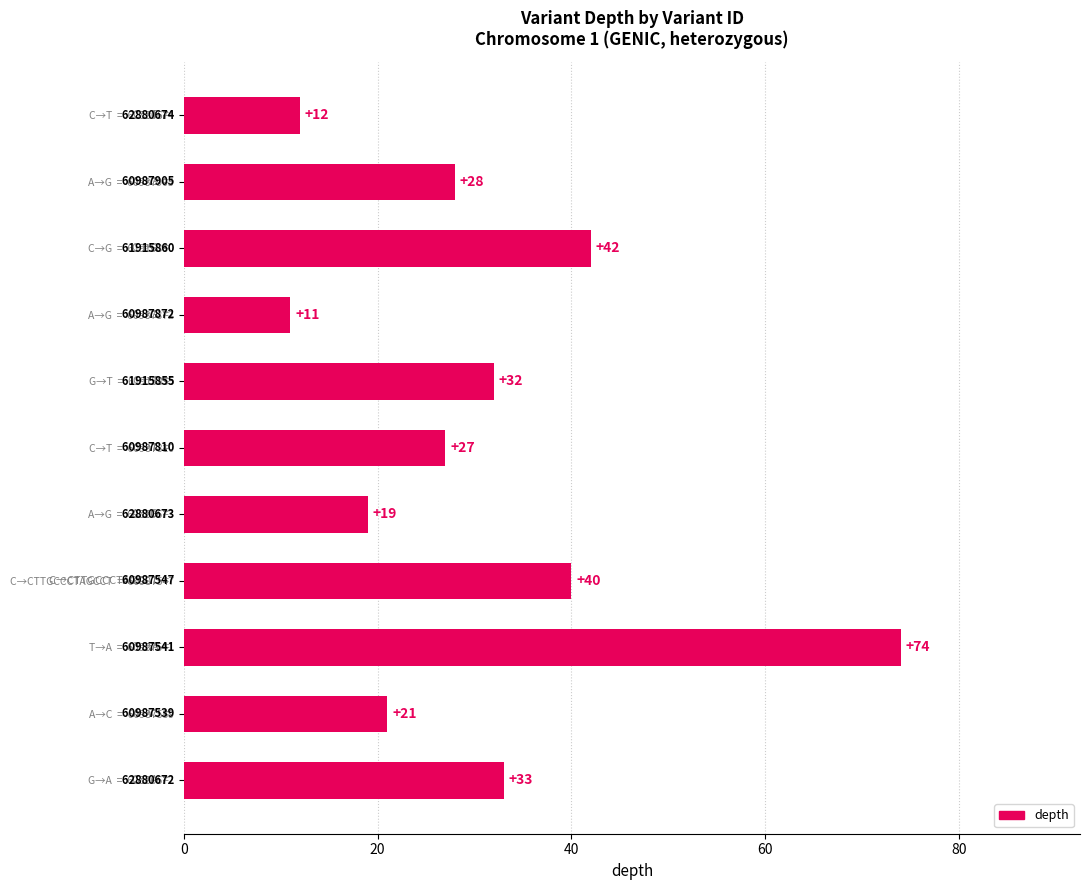

Are the bars grouped side by side (vs. stacked)?

No